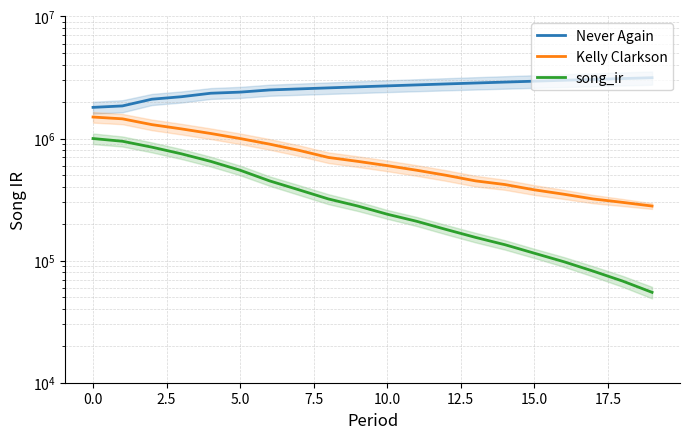

Rank the series by their maximum value, from lowest to highest.

song_ir, Kelly Clarkson, Never Again